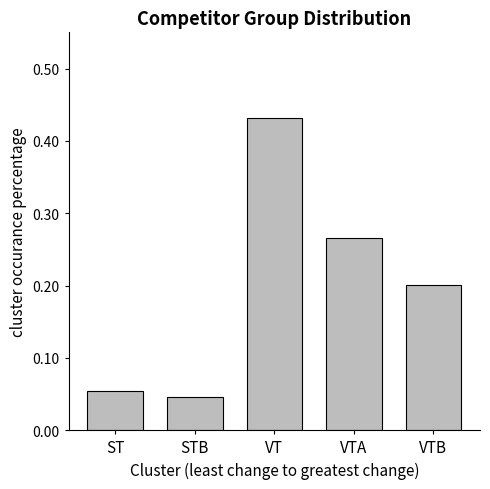

Which has a higher value, ST or VT?

VT